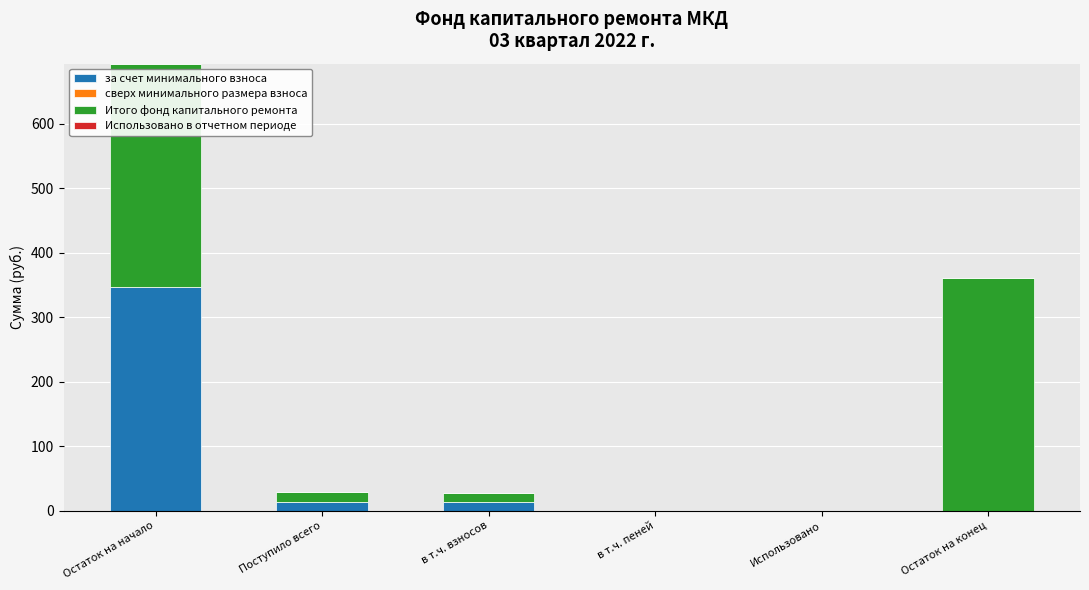

Are the bars horizontal?

No